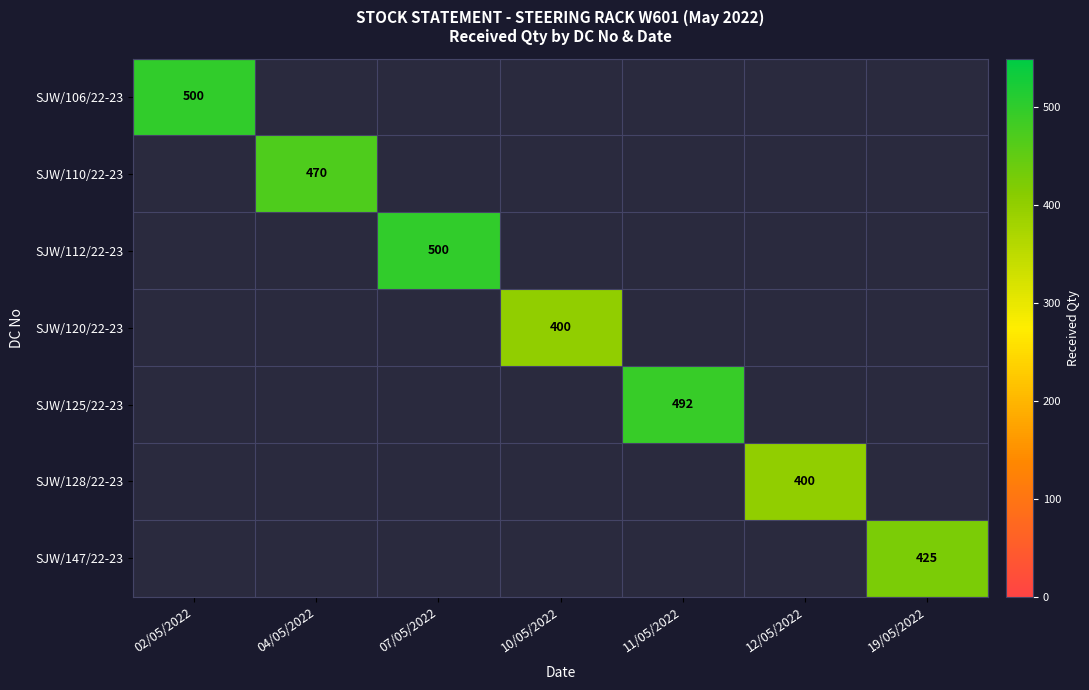

At how many categories does at least one series exceed 442?

4